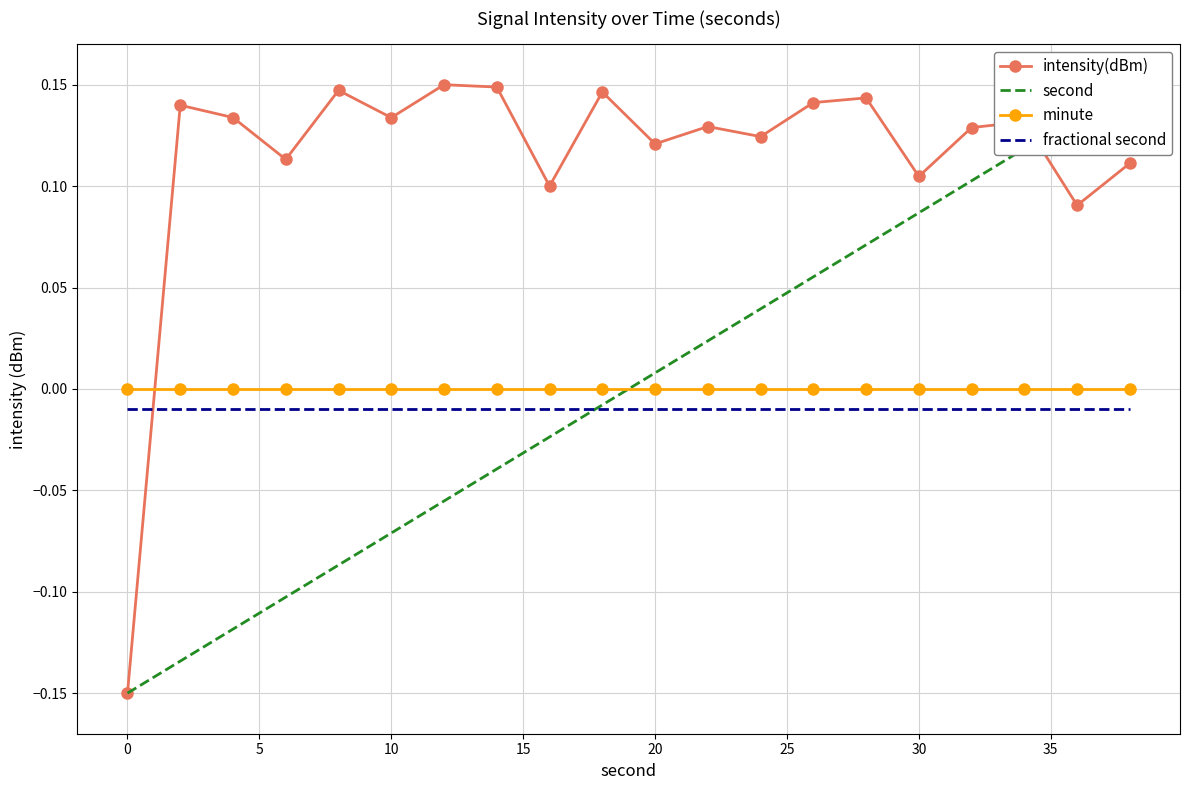

True or false: fractional second has more than 0 interior local peaks.

False